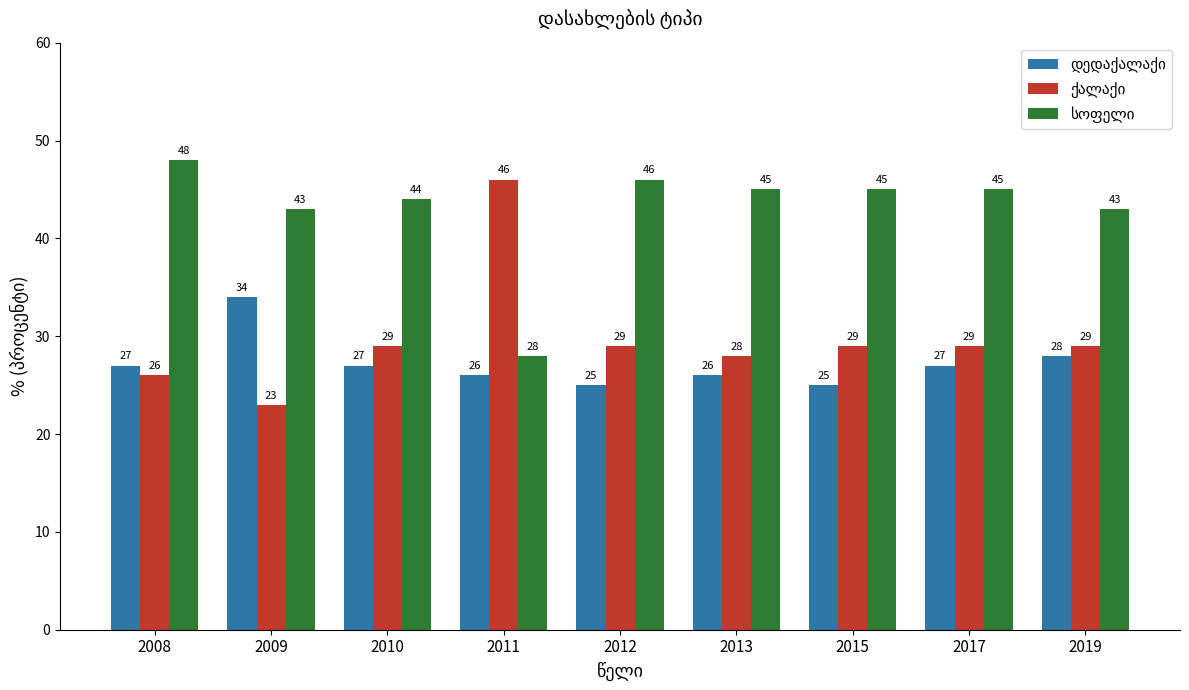

What is the spread (max minus min) of values at 2012?

21